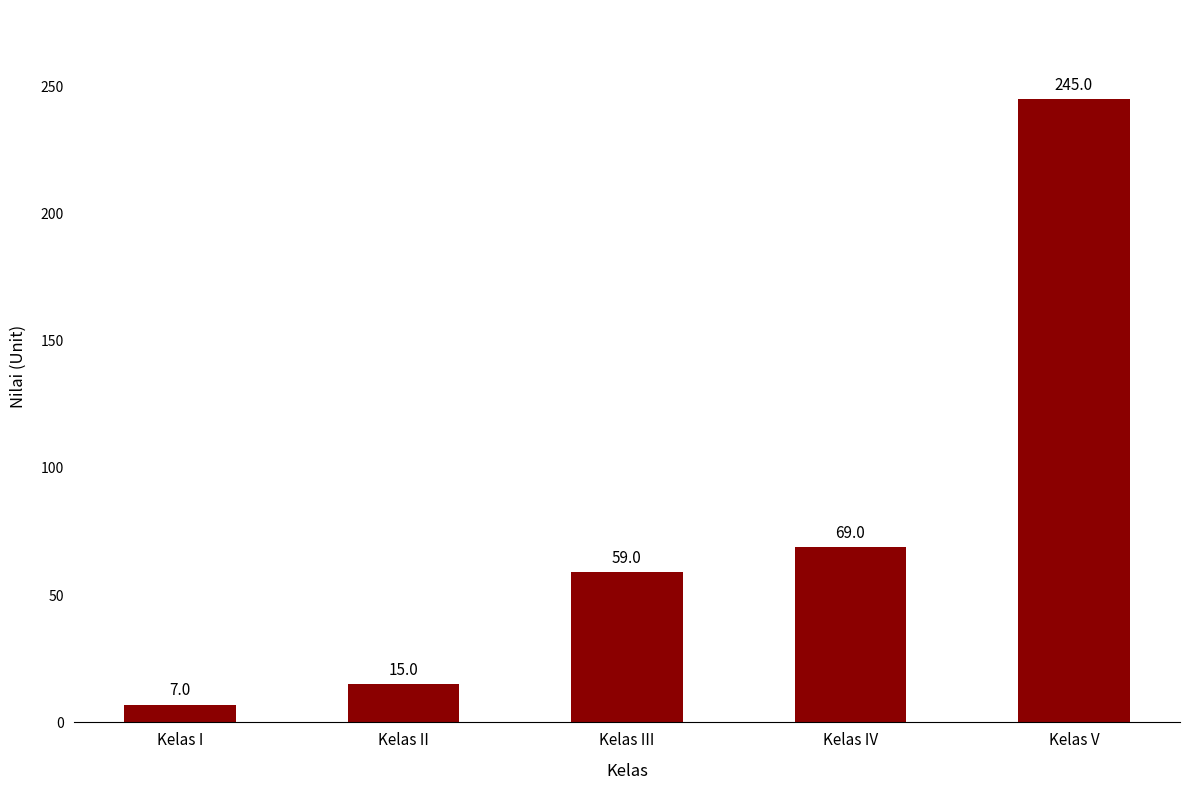

Does the chart contain any negative values?

No